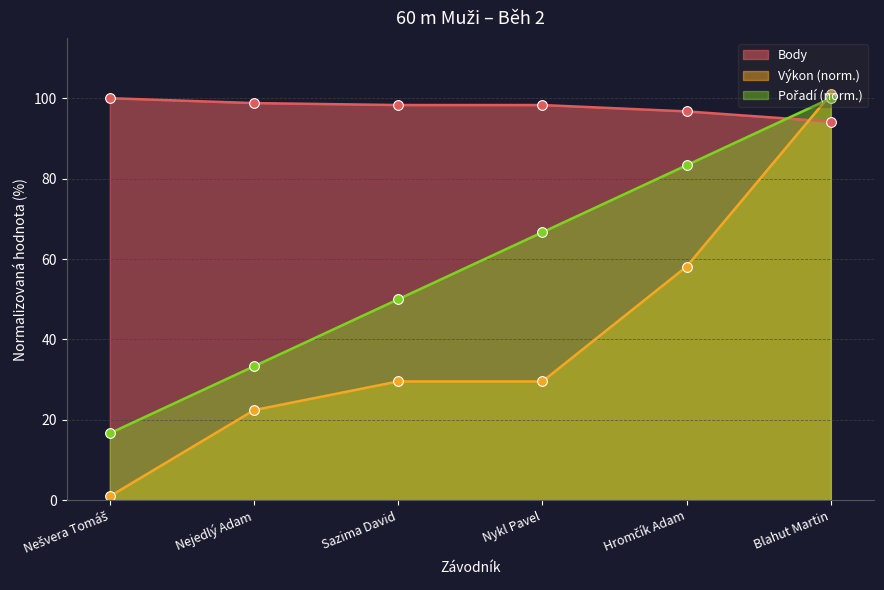

After their last crossing, which series has the higher values: Body or Pořadí?

Pořadí